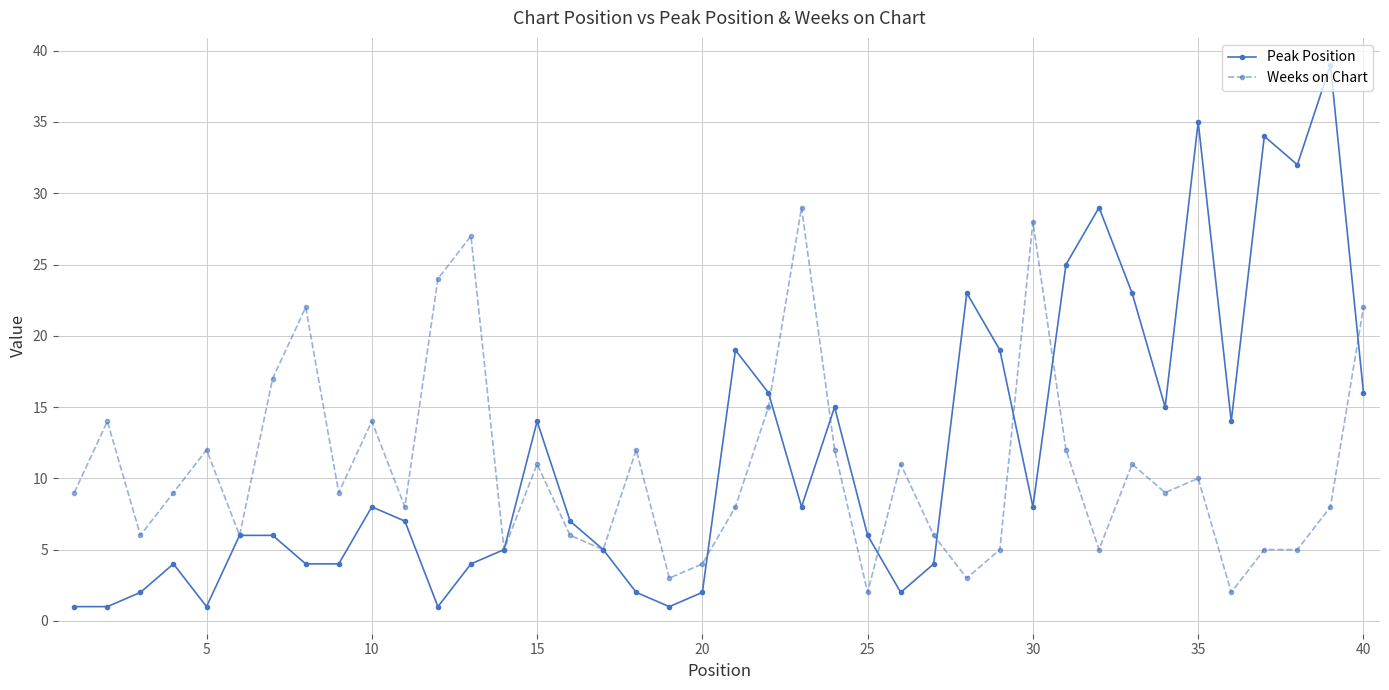

Which series has the widest spread of values?

Peak Position